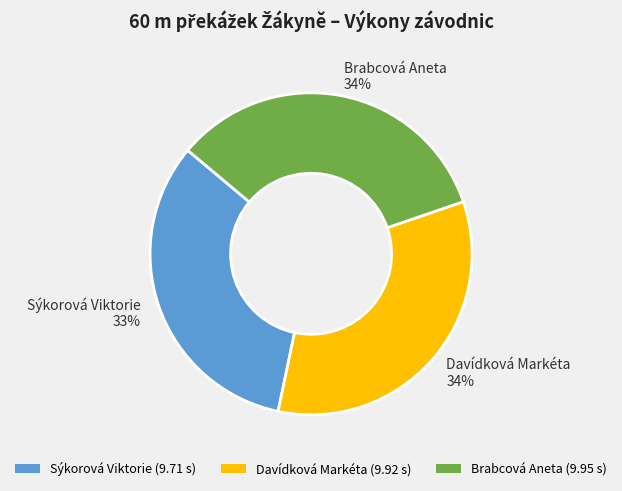

Do Sýkorová Viktorie and Davídková Markéta together represent more than half of the pie?

Yes